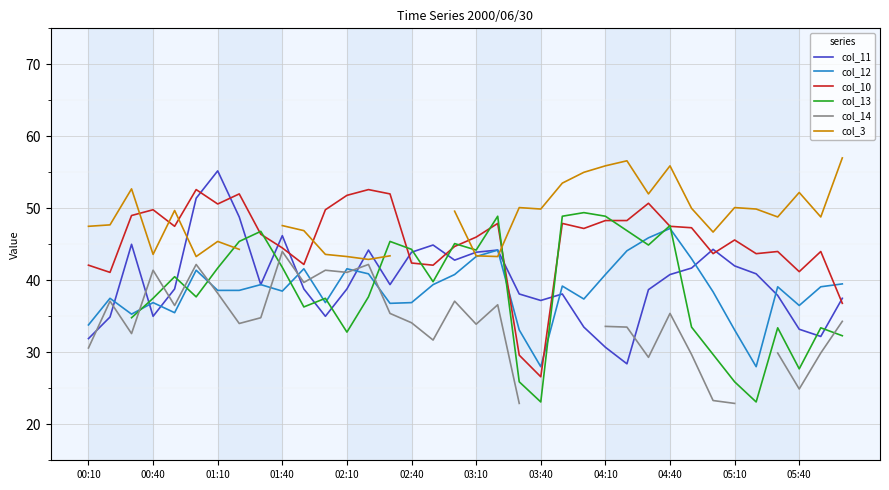

Which series ends up on top after the final intersection of col_12 and col_10?

col_12